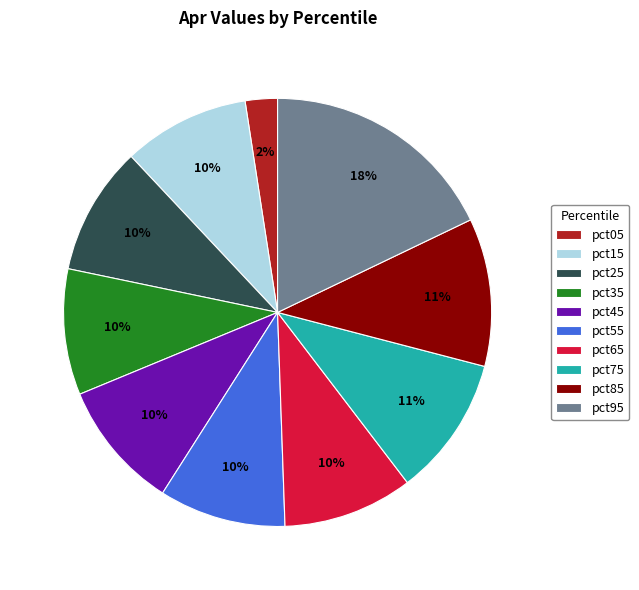

Which slice is the smallest?

pct05